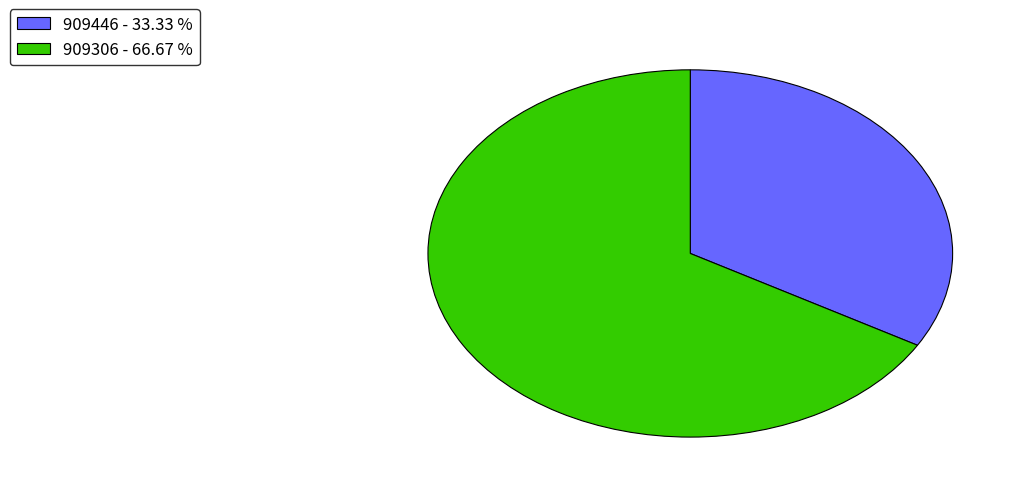

The 909446 slice represents 1% of the pie. True or false?

False